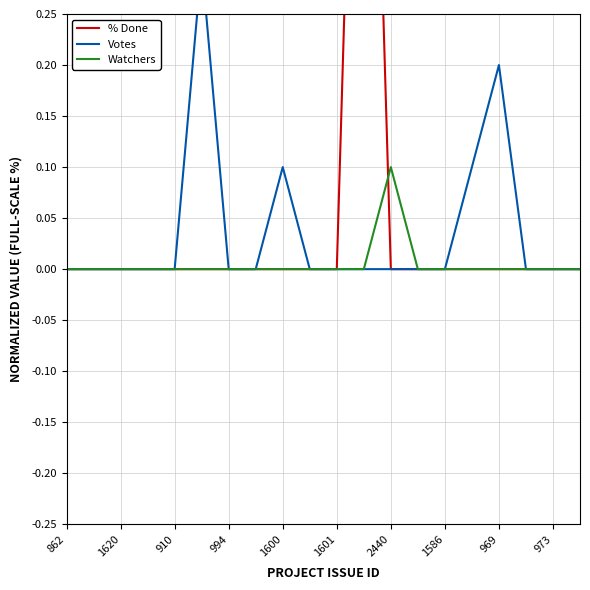

The Watchers series shows 0.0 at 1620. True or false?

True